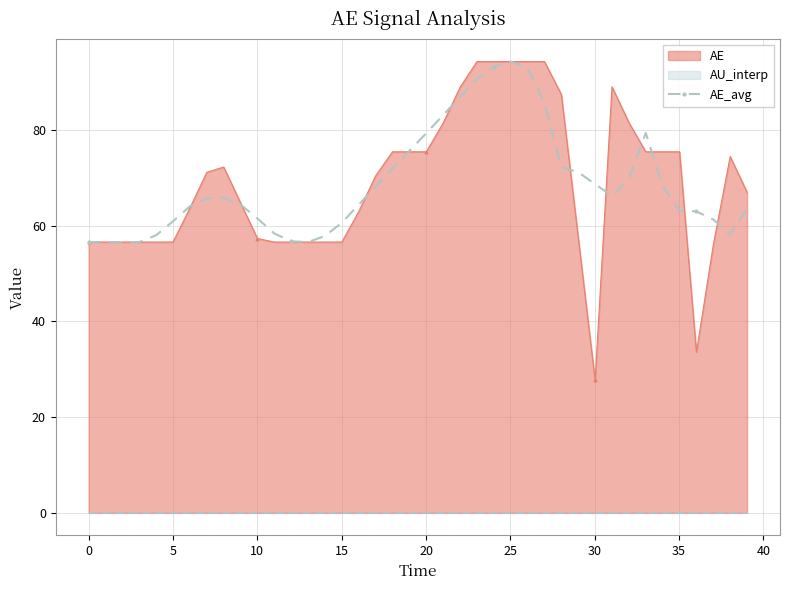

What is the average value?

68.7